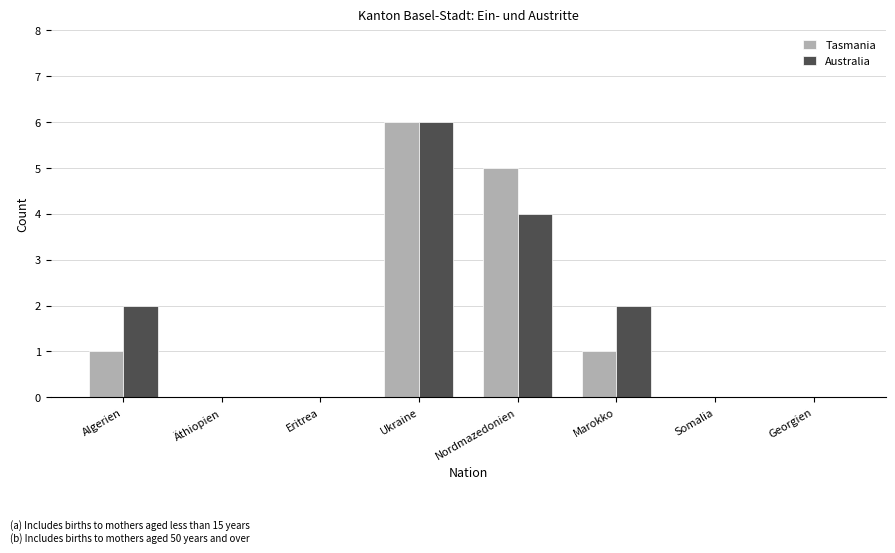

How many Tasmania values are between 0 and 5?

7